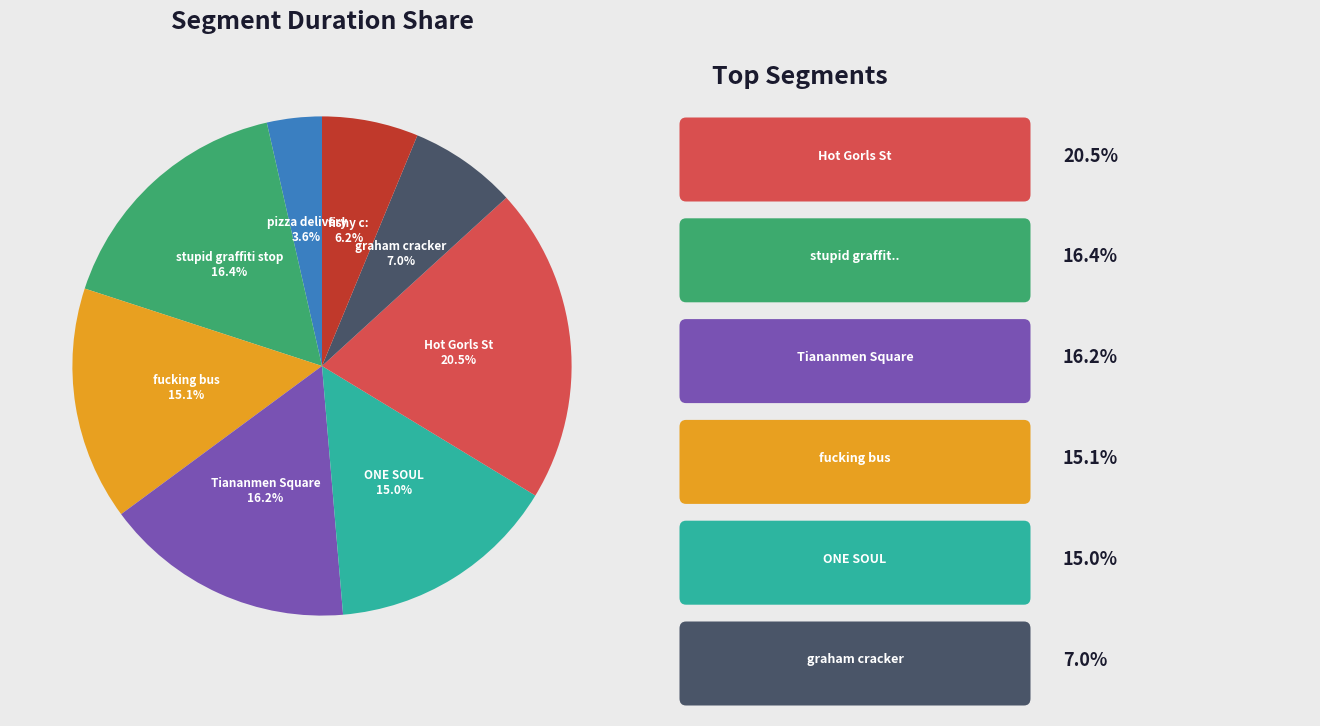

To the nearest percent, what portion does fucking bus represent?

15%